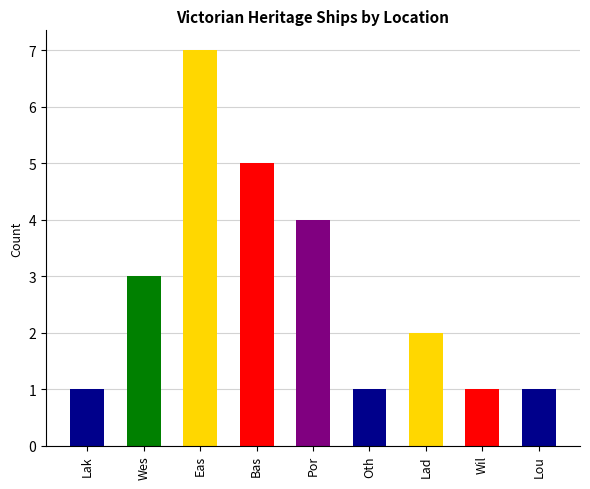

Rank the categories by value from highest to lowest.

Eas, Bas, Por, Wes, Lad, Lak, Oth, Wil, Lou